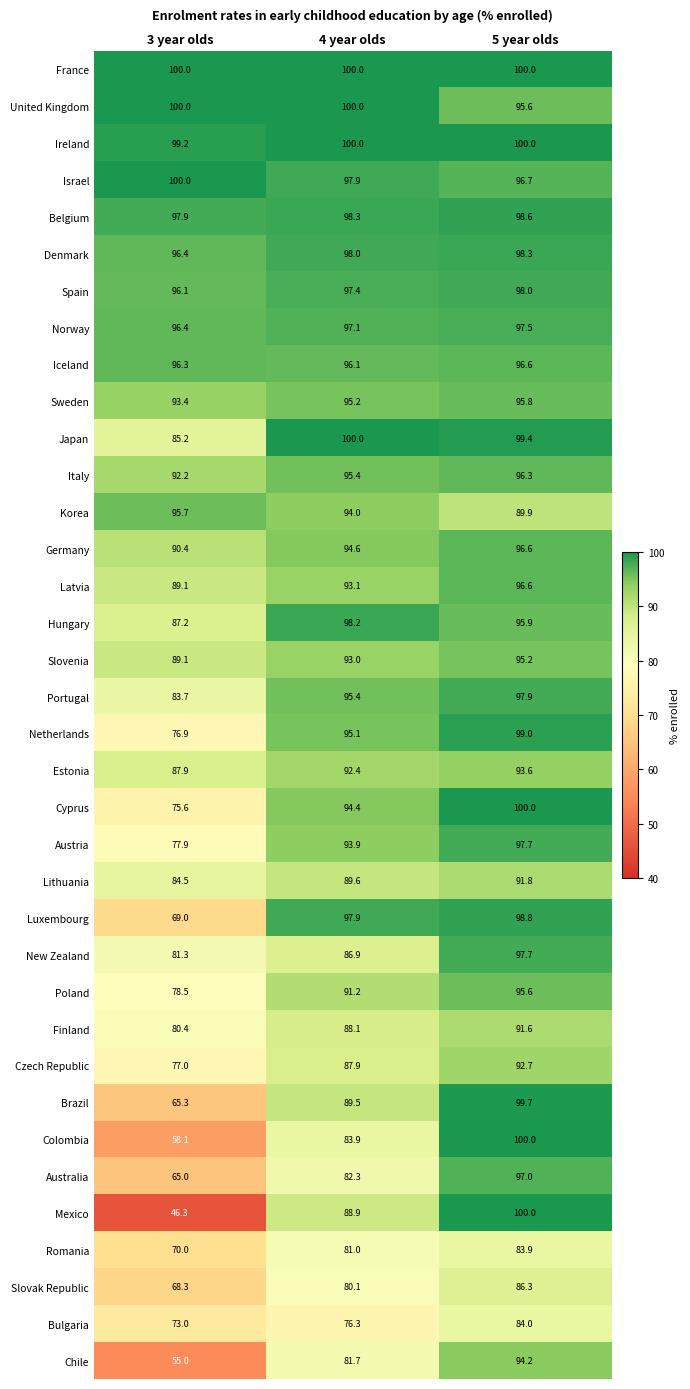

Read the Ireland value at 5 year olds.

100.0